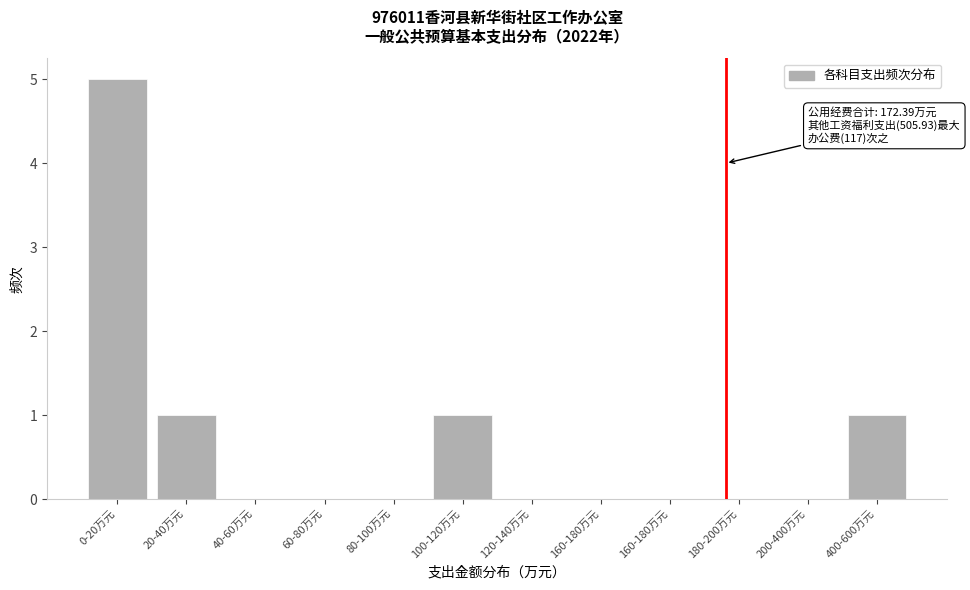

How many distinct data groups are displayed?

1